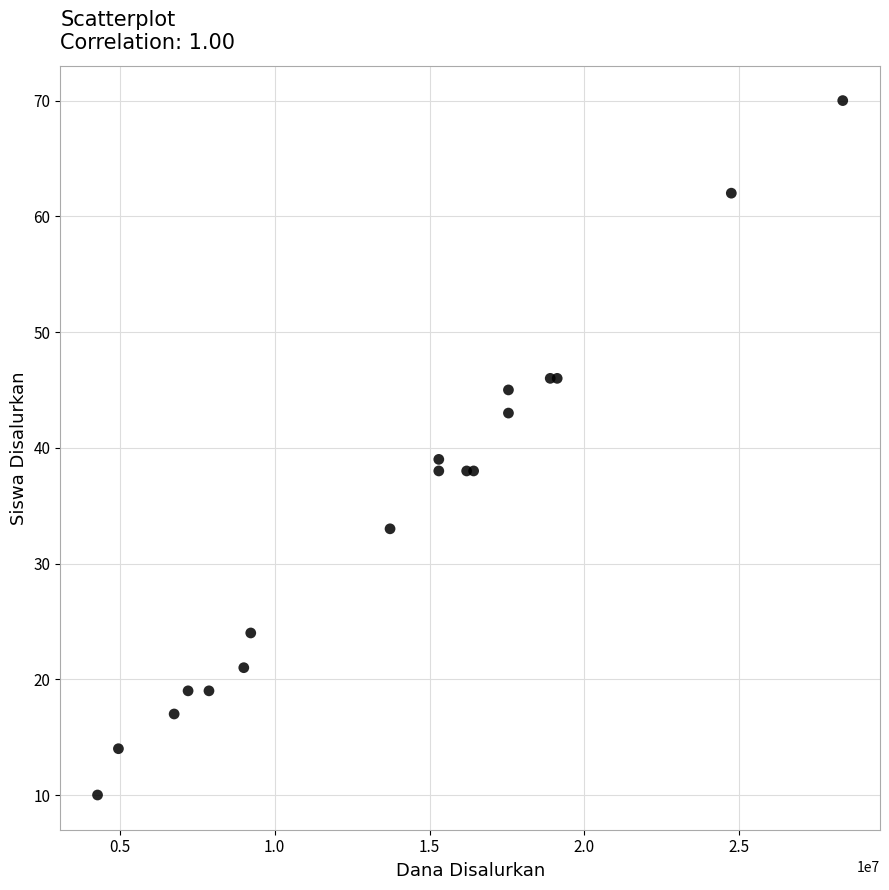

What Y value in the scatter plot is closest to 40?

39